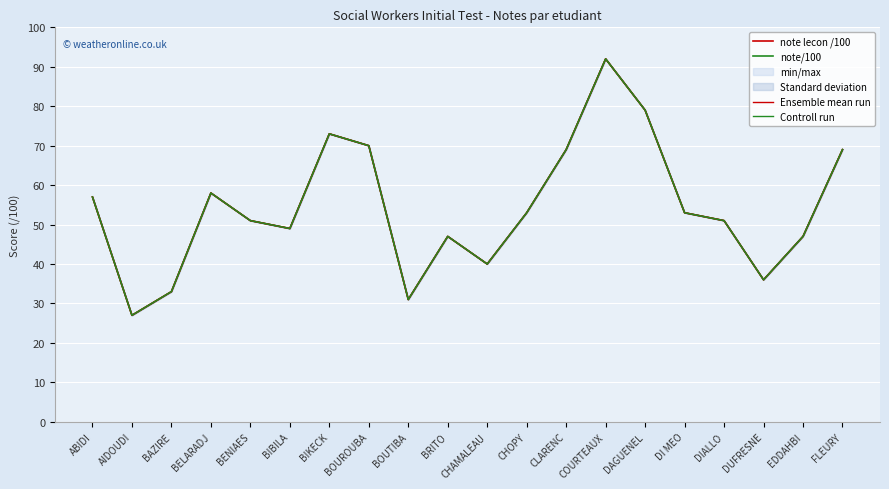

What is the approximate value of Controll run at DAGUENEL?

79